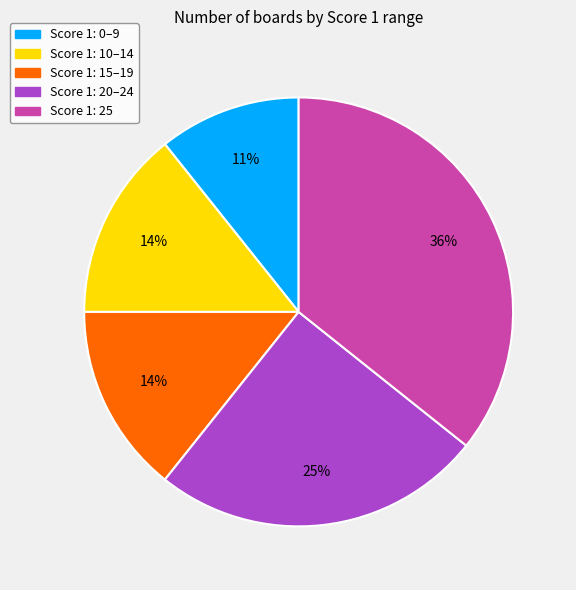

What is the largest slice in the pie chart?

Score 1: 25